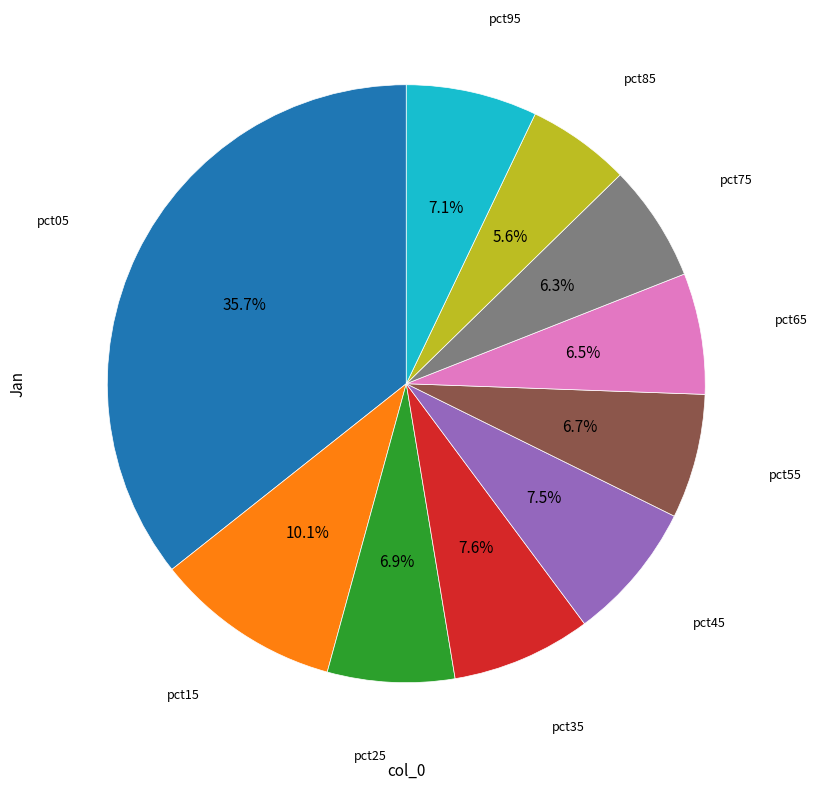

Is there any slice that represents more than half of the pie?

No